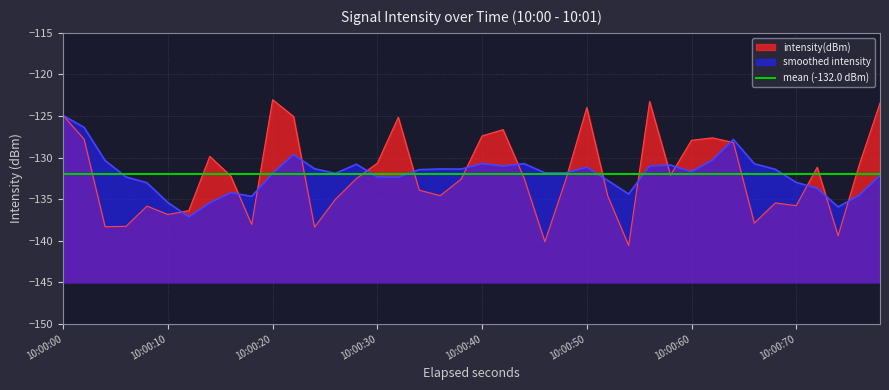

True or false: intensity(dBm) has a value of -190.6 at 10:00:30.

False